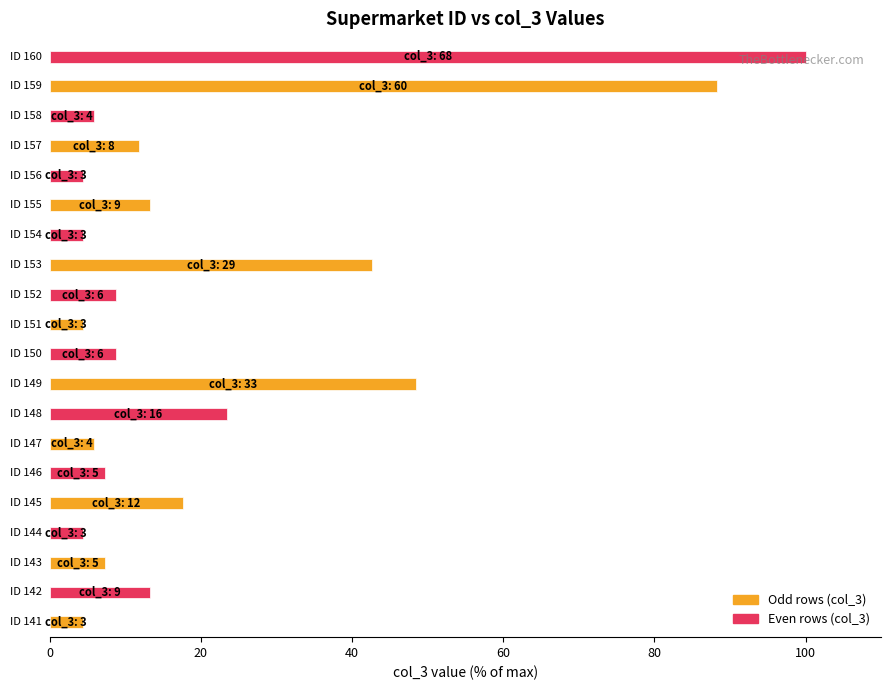

What is the sum of all values?

425.0